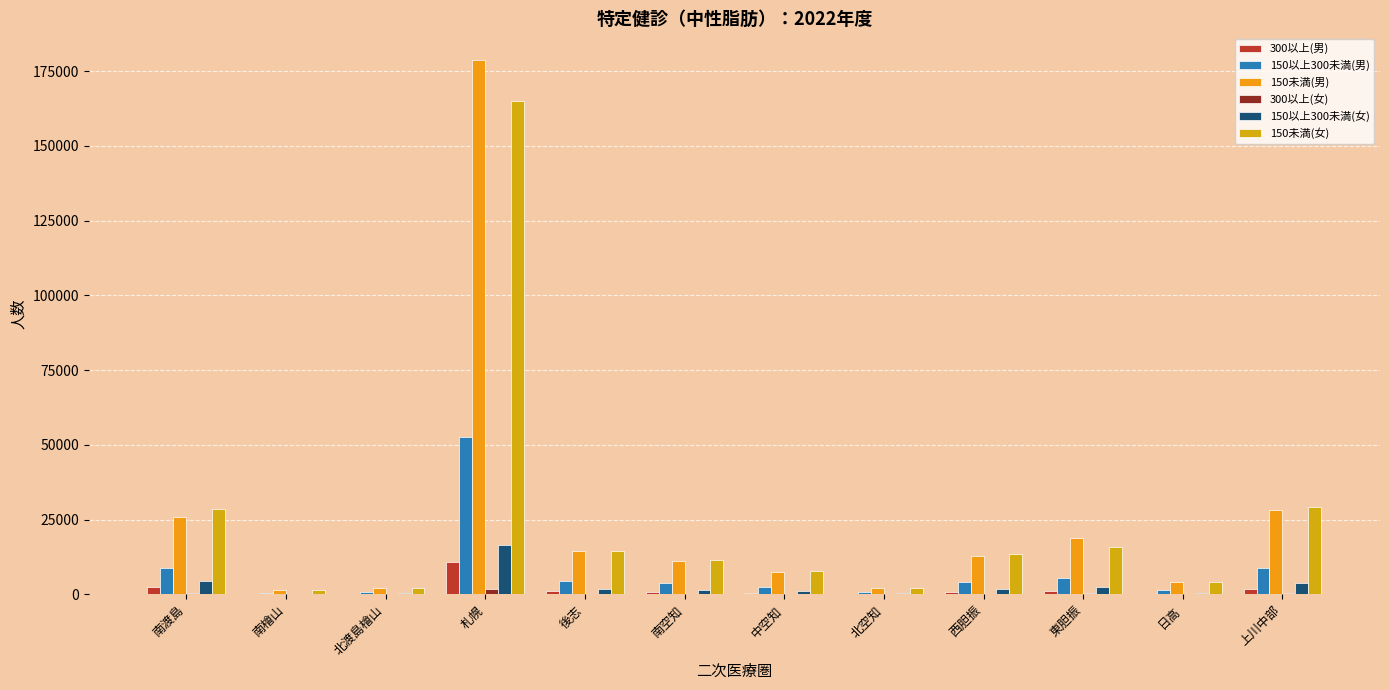

Are the bars horizontal?

No